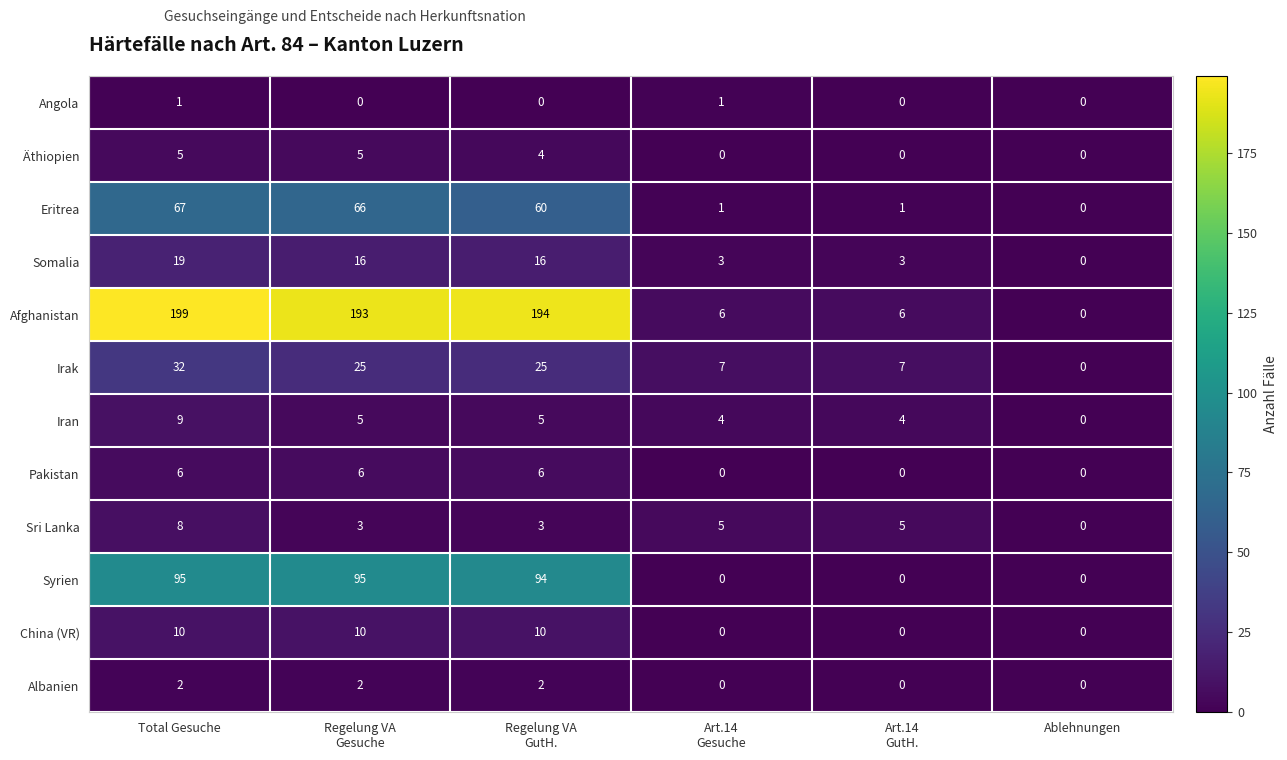

Which series changed the most between Total Gesuche and Ablehnungen?

Afghanistan